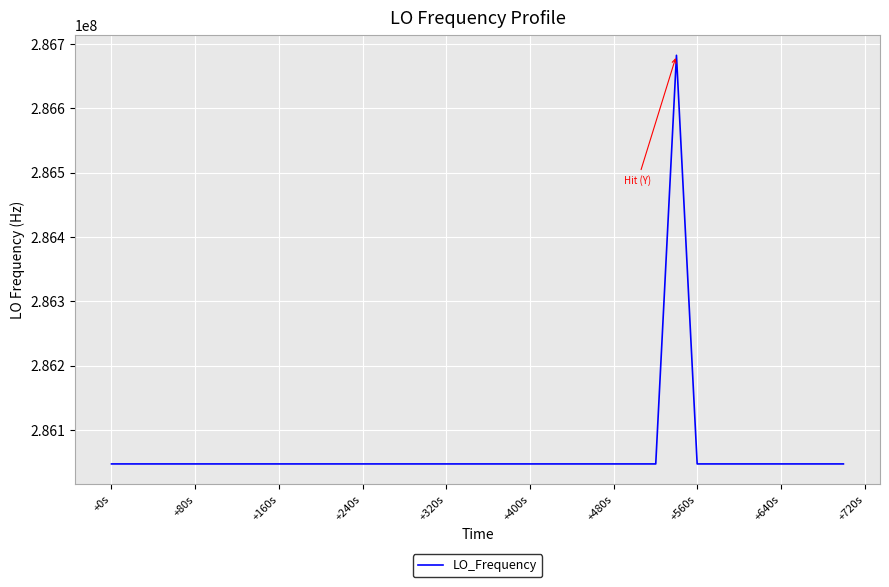

What is the difference between the maximum and minimum values?

635708.4